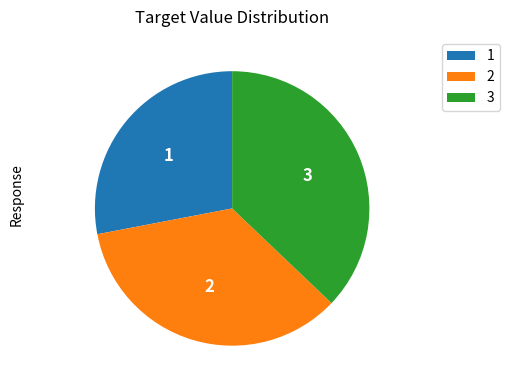

Combined, do 1 and 3 account for over 50%?

Yes